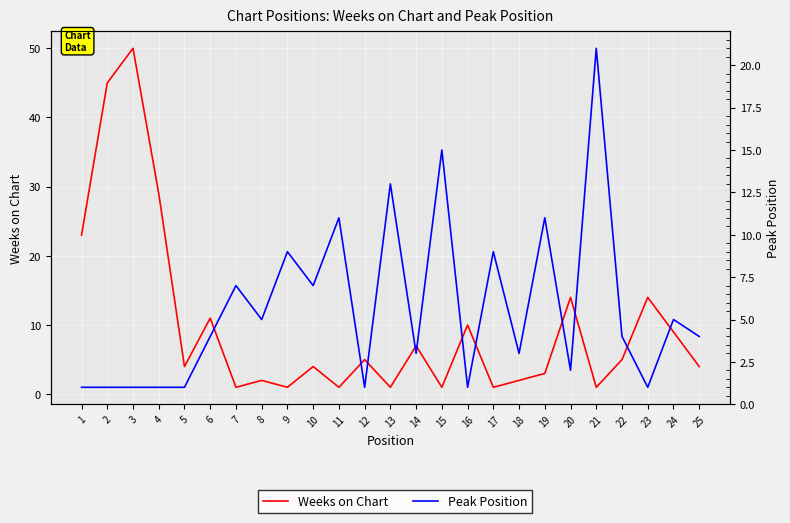

How many values in the Peak Position series are below 4?

11